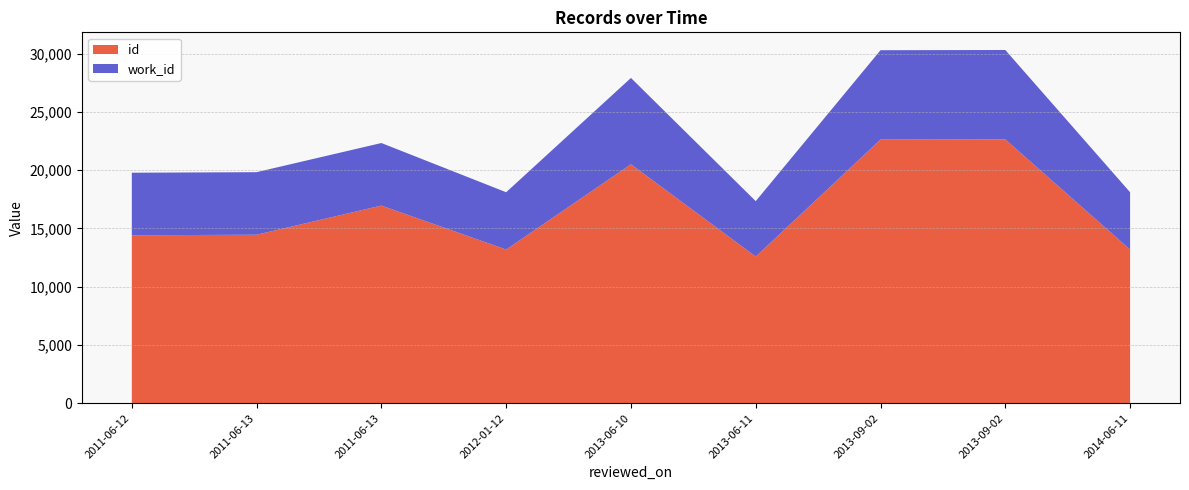

What is the label of the 2nd point from the left?

2011-06-13